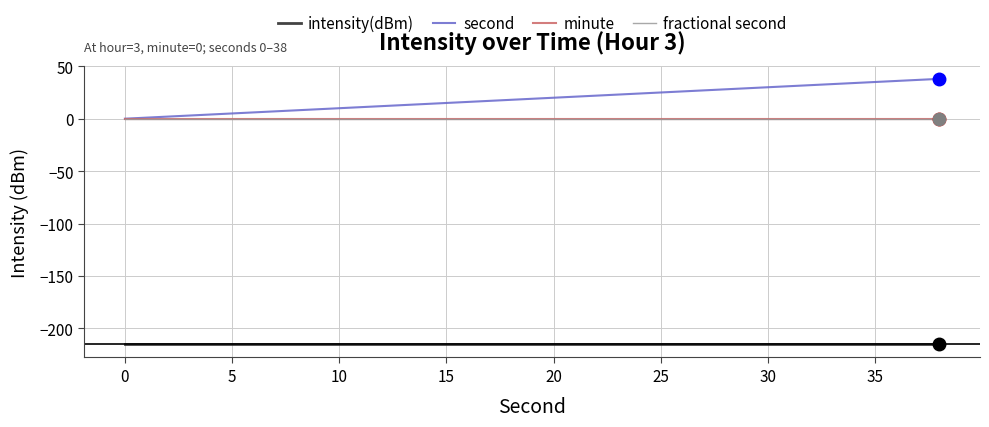

True or false: minute and intensity(dBm) intersect in this chart.

False